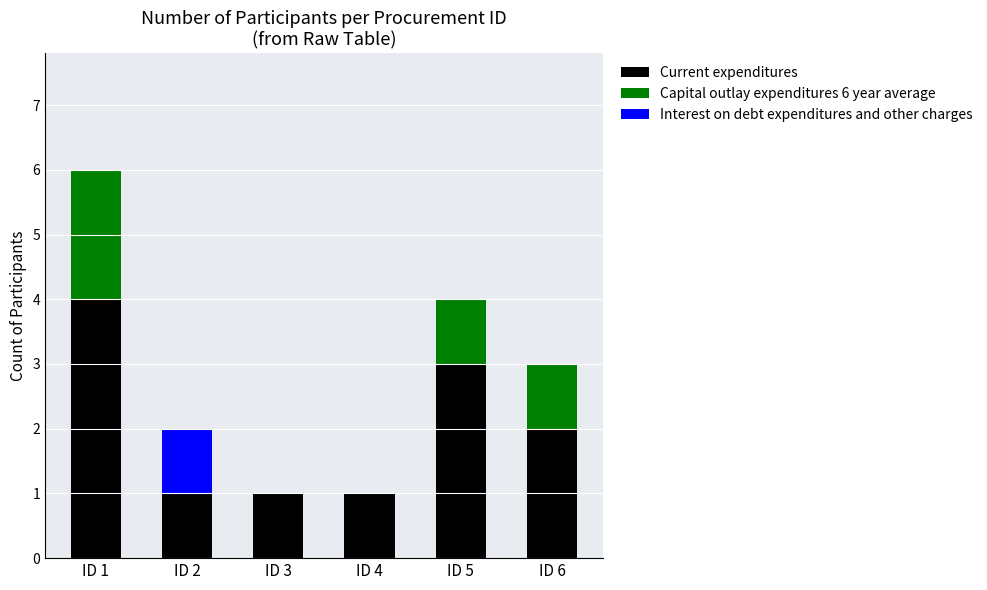

Which category has the highest value in the Current expenditures series?

ID 1